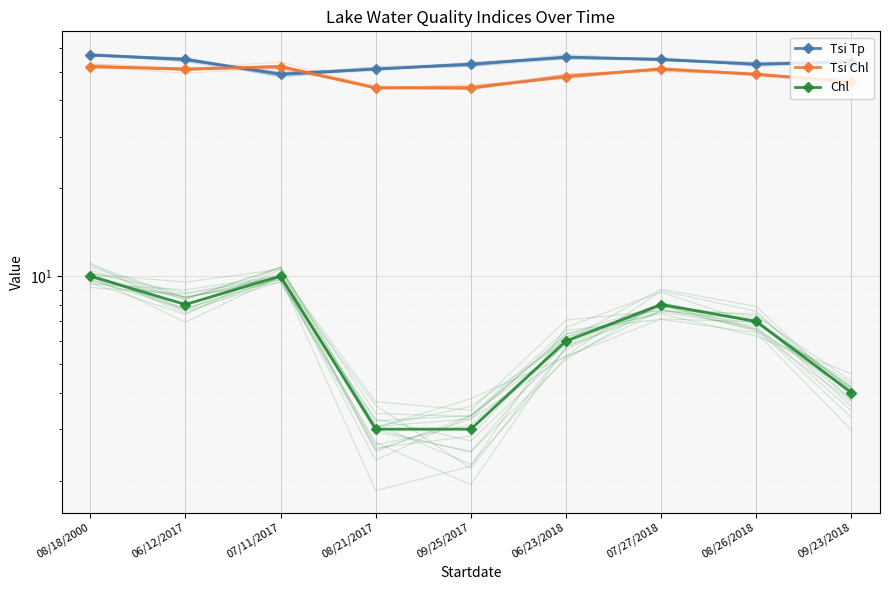

What is the label of the 6th point from the left?

06/23/2018